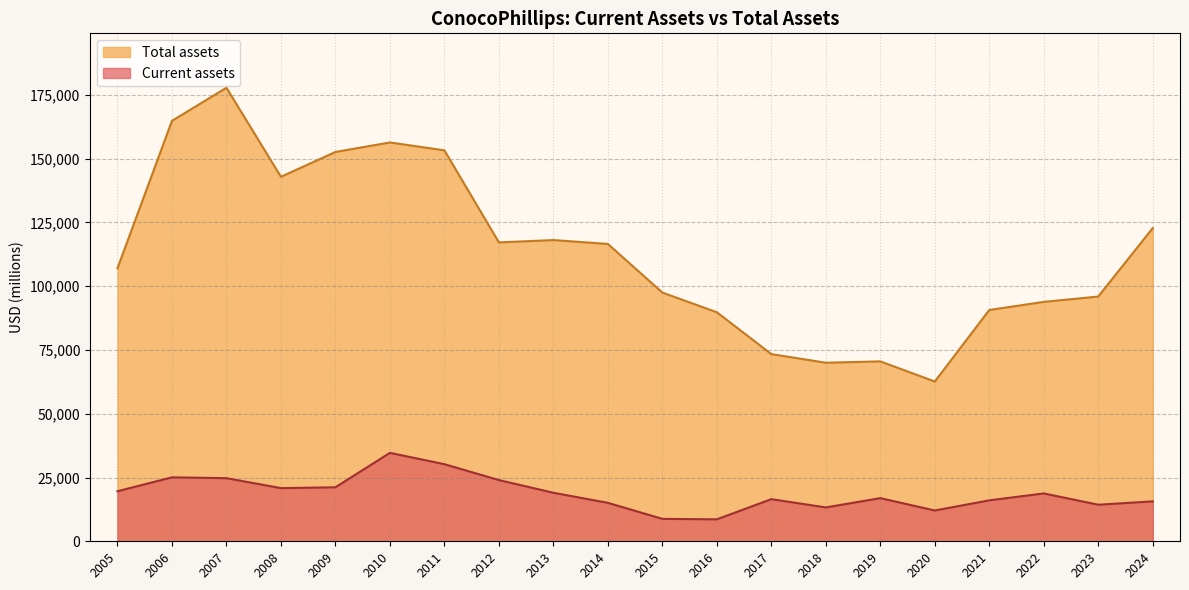

The value of Total assets at 2023 is 41205. True or false?

False